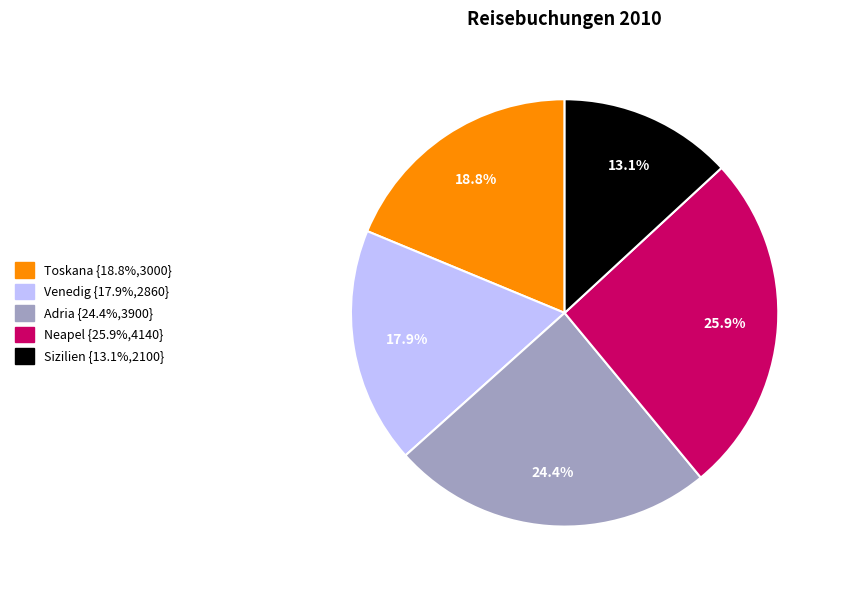

Approximately how many times larger is the value at Venedig compared to Sizilien?

1.4